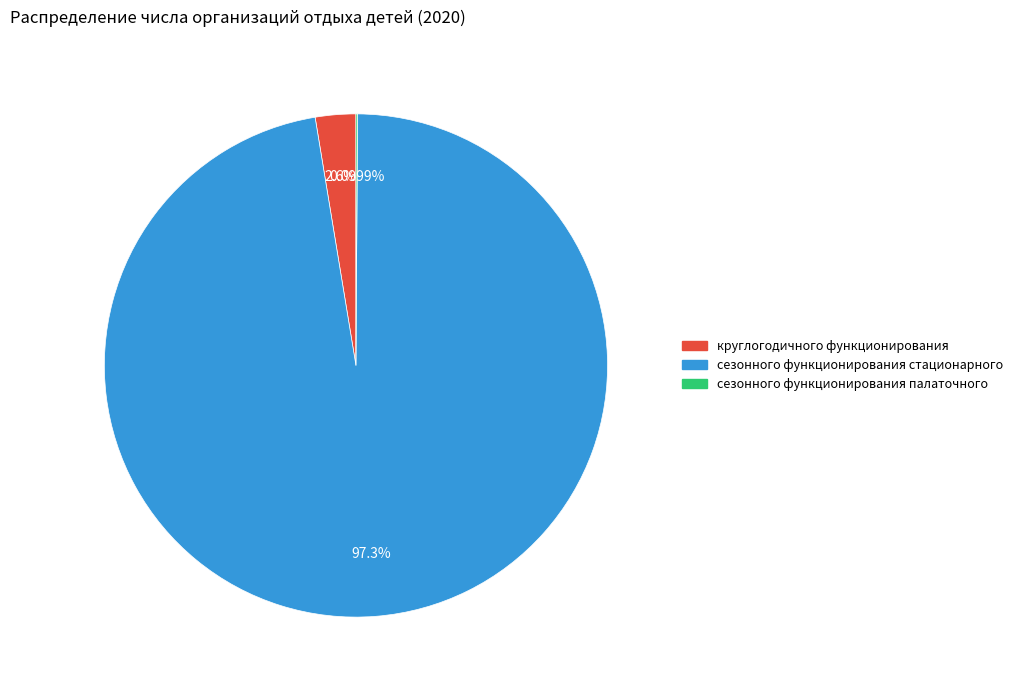

To the nearest percent, what portion does сезонного функционирования стационарного represent?

97%